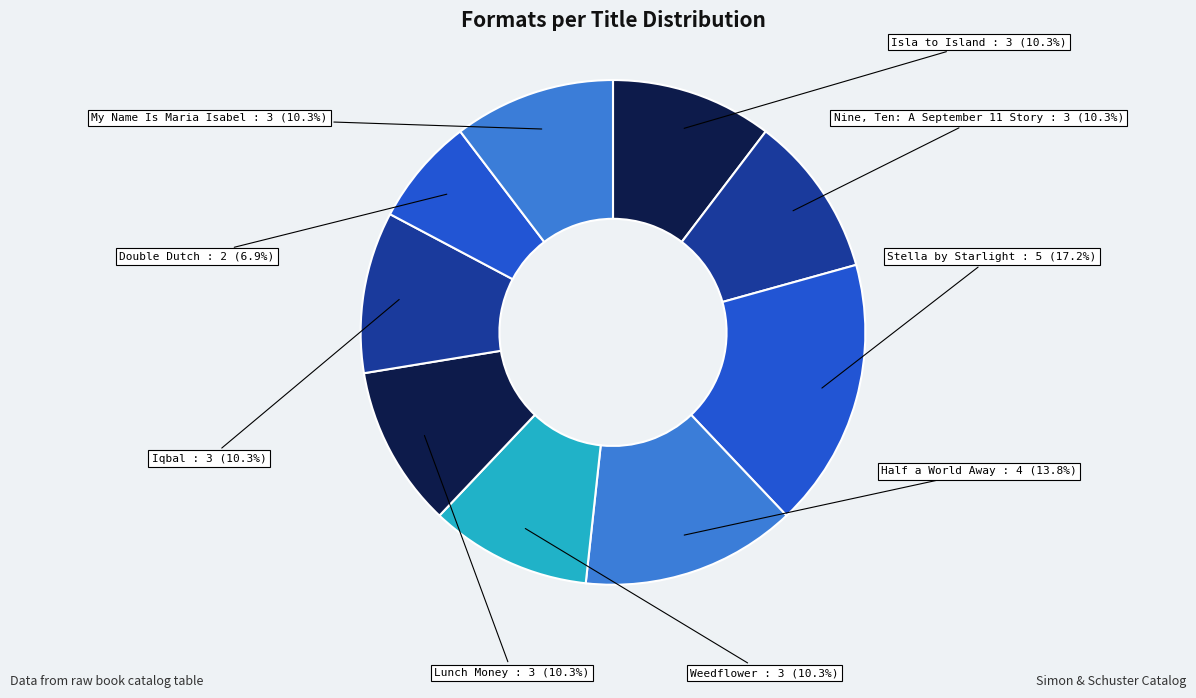

Approximately how many times larger is the value at Half a World Away compared to Lunch Money?

1.3